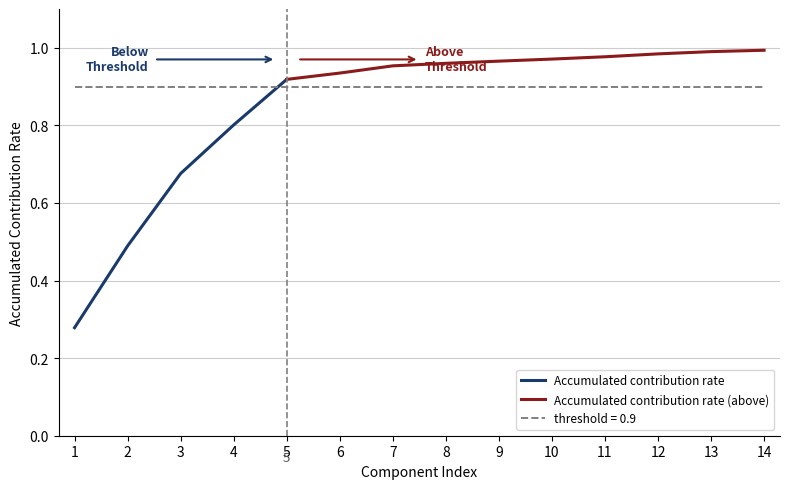

Which has a higher value, 12 or 7?

12